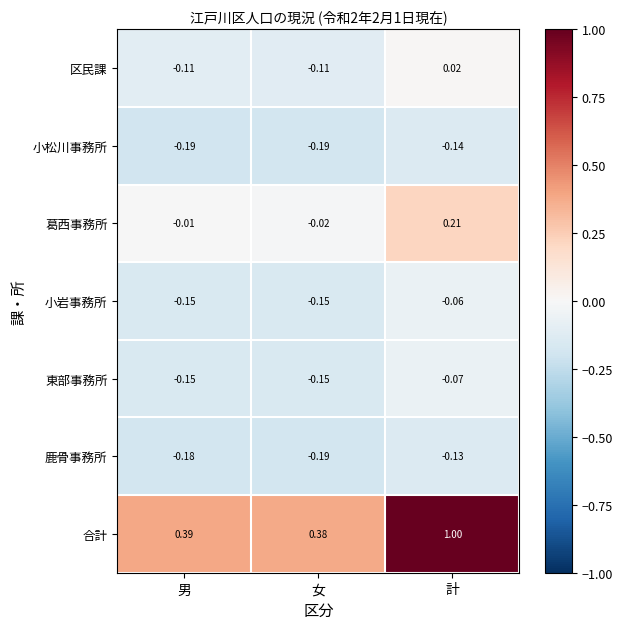

What is the maximum value shown in the chart?

1.0